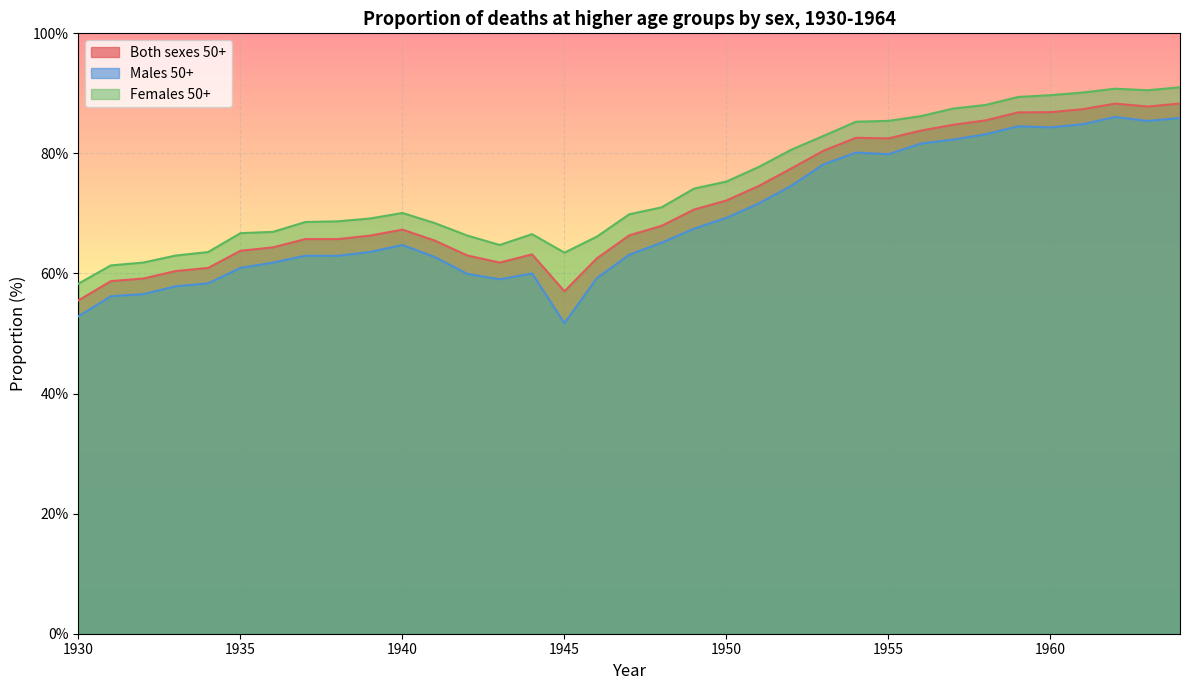

Which series changed the most between 1936 and 1941?

Females 50+